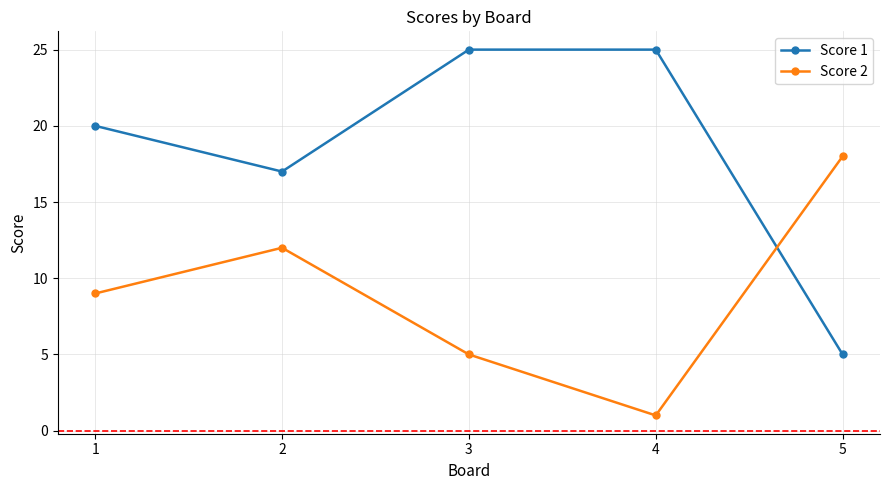

In Score 2, how many points are lower than both neighbors (excluding endpoints)?

1